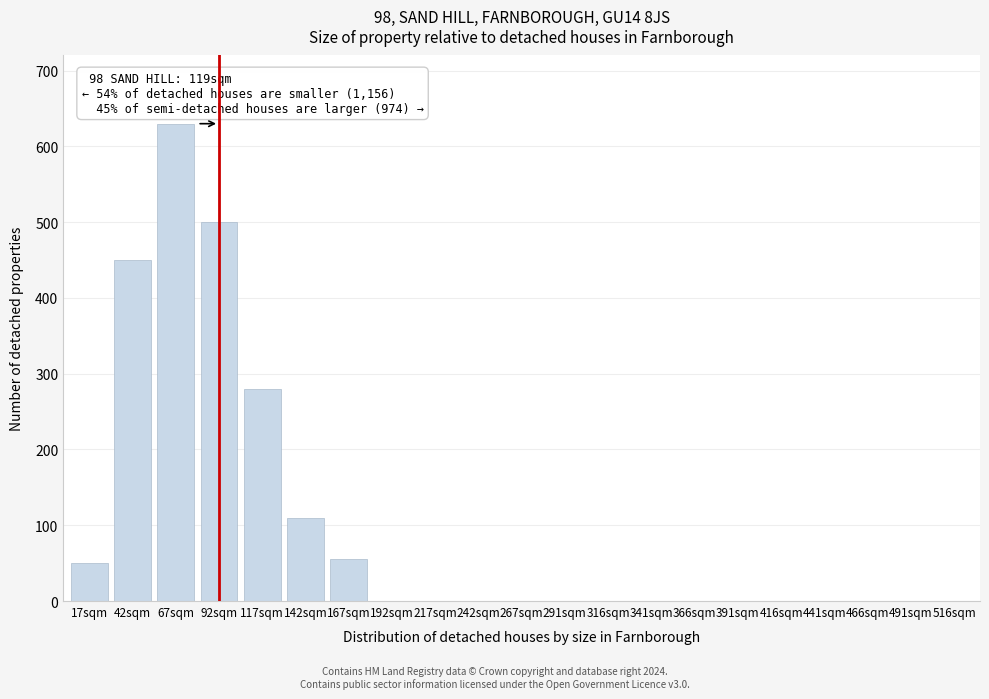

Reading right to left, list all the values displayed in this chart.

516sqm=0	491sqm=0	466sqm=0	441sqm=0	416sqm=0	391sqm=0	366sqm=0	341sqm=0	316sqm=0	291sqm=0	267sqm=0	242sqm=0	217sqm=0	192sqm=0	167sqm=55	142sqm=110	117sqm=280	92sqm=500	67sqm=630	42sqm=450	17sqm=50